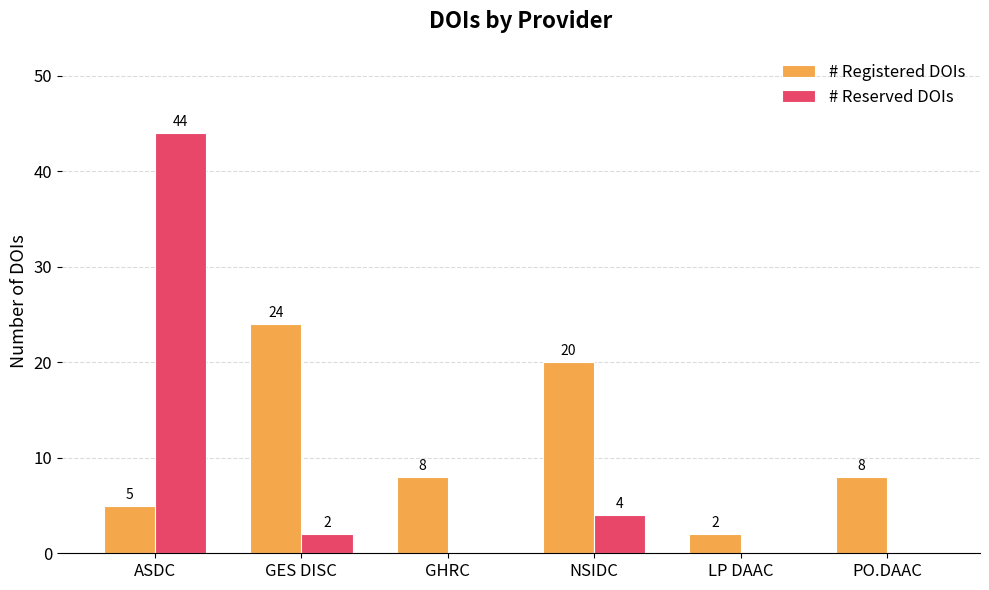

Where does the # Registered DOIs series first go above 8?

GES DISC